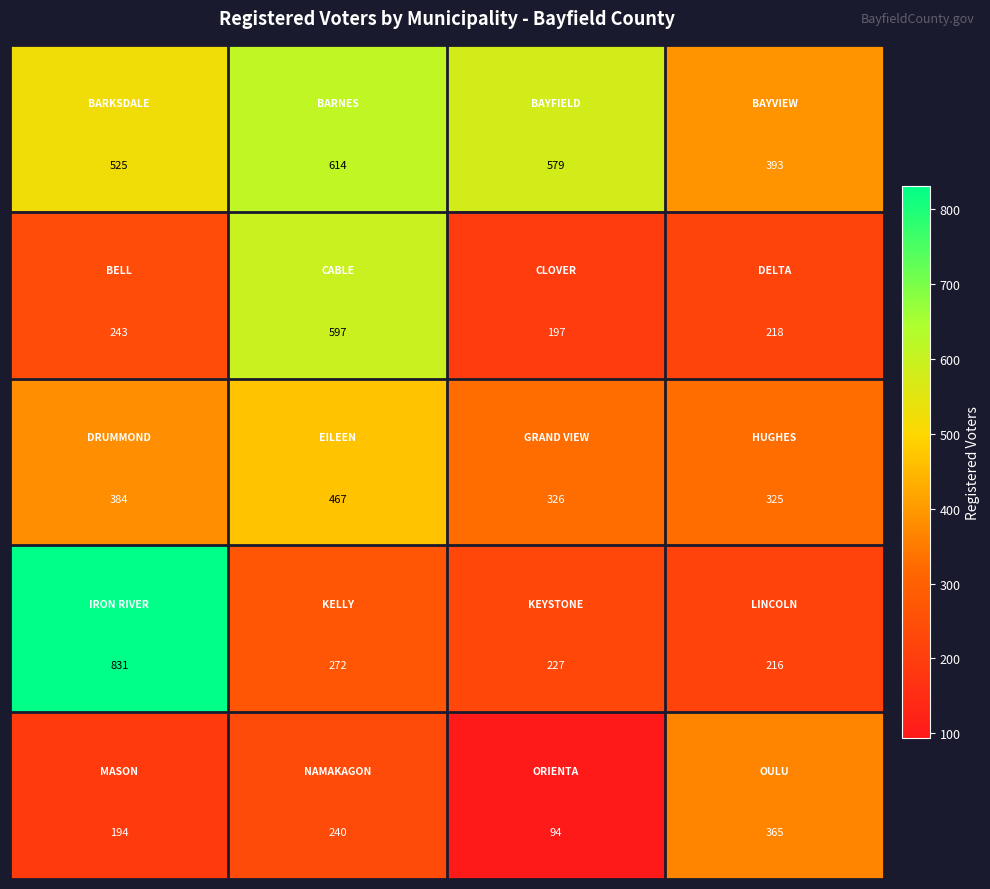

What is the greatest value displayed?

831